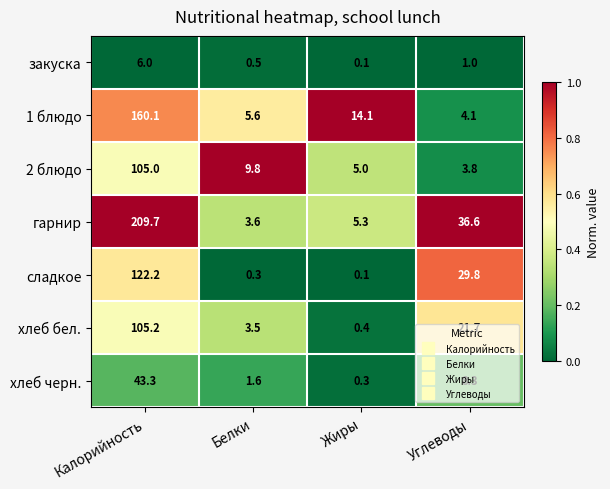

The гарнир series shows 6.1 at Белки. True or false?

False